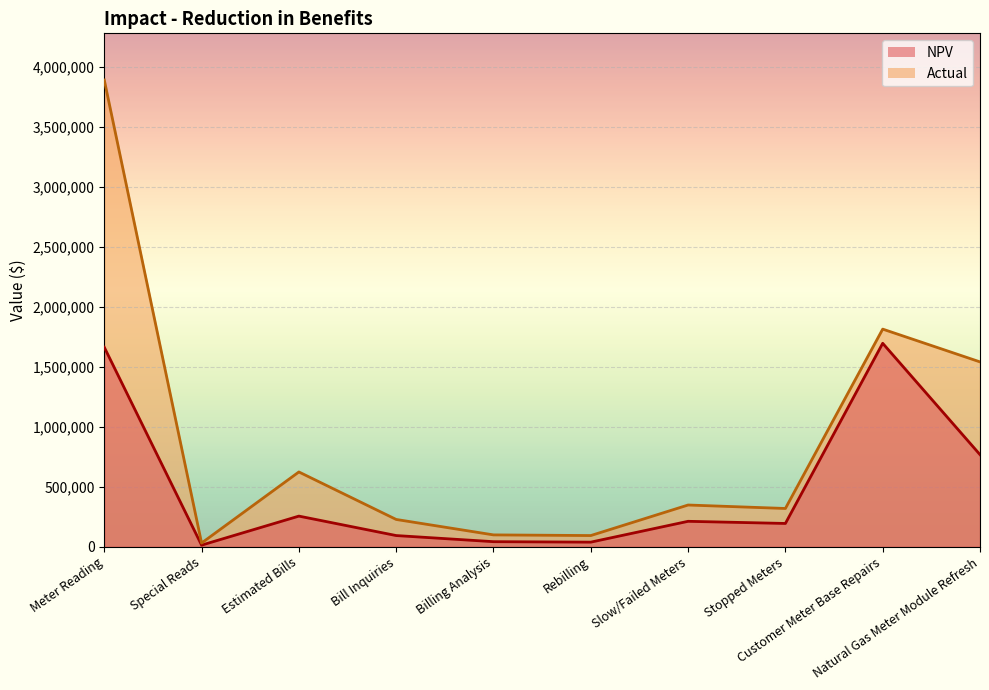

What is the label of the 10th point from the right?

Meter Reading